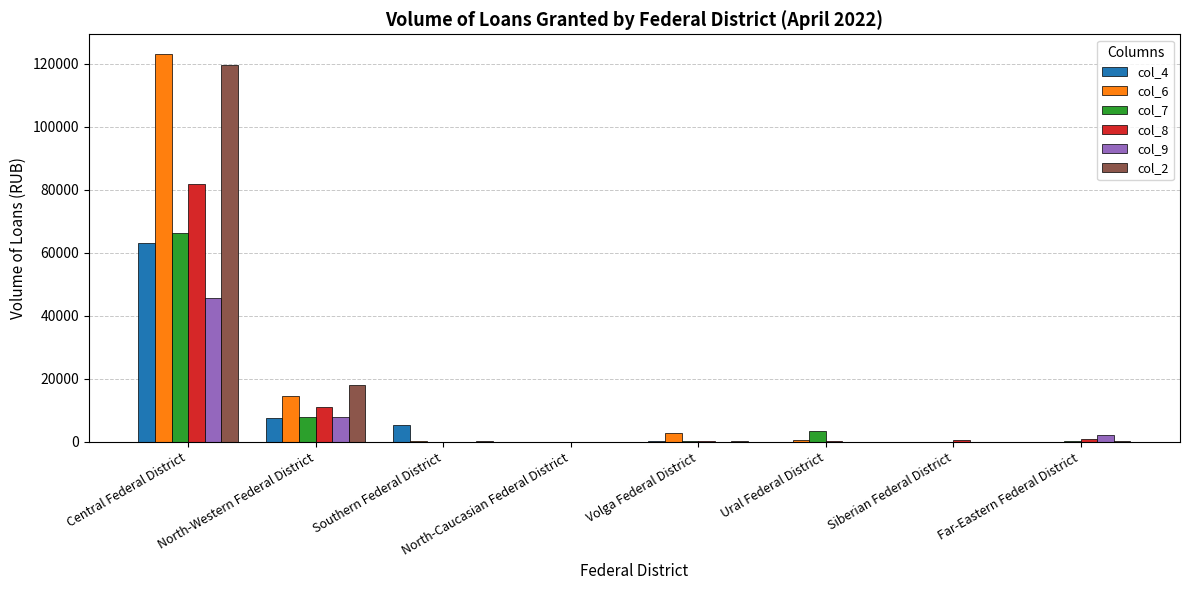

Is it true that col_8 equals 127440 at Central Federal District?

False